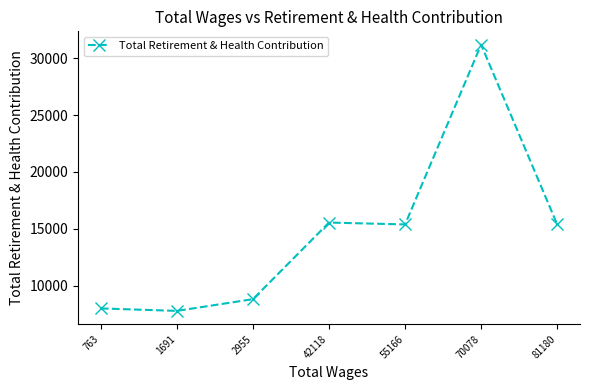

Is it true that the value at 55166 is 7227?

False